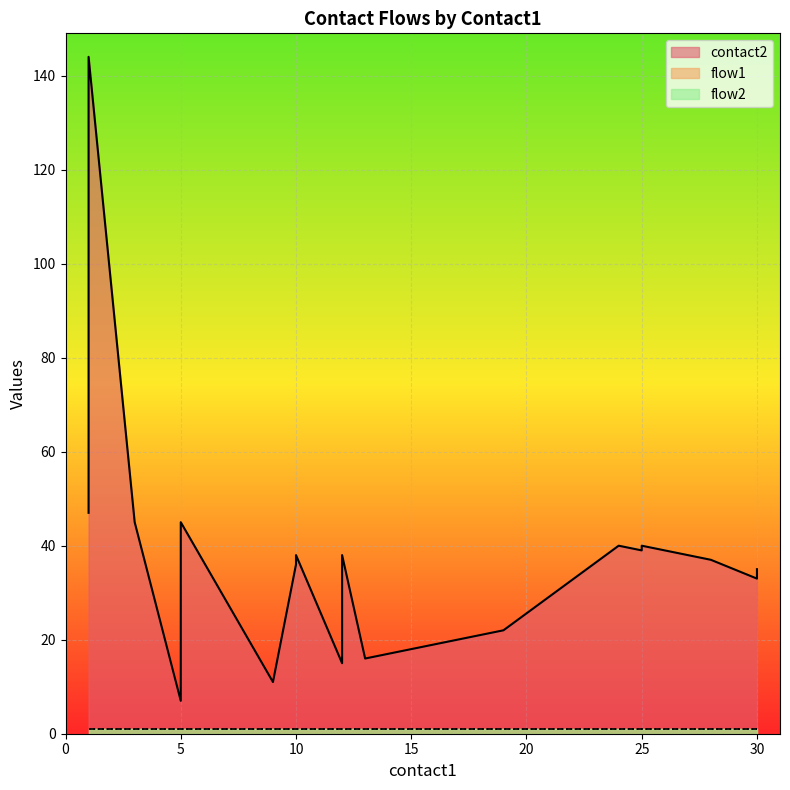

Which series has the largest total across all categories?

contact2